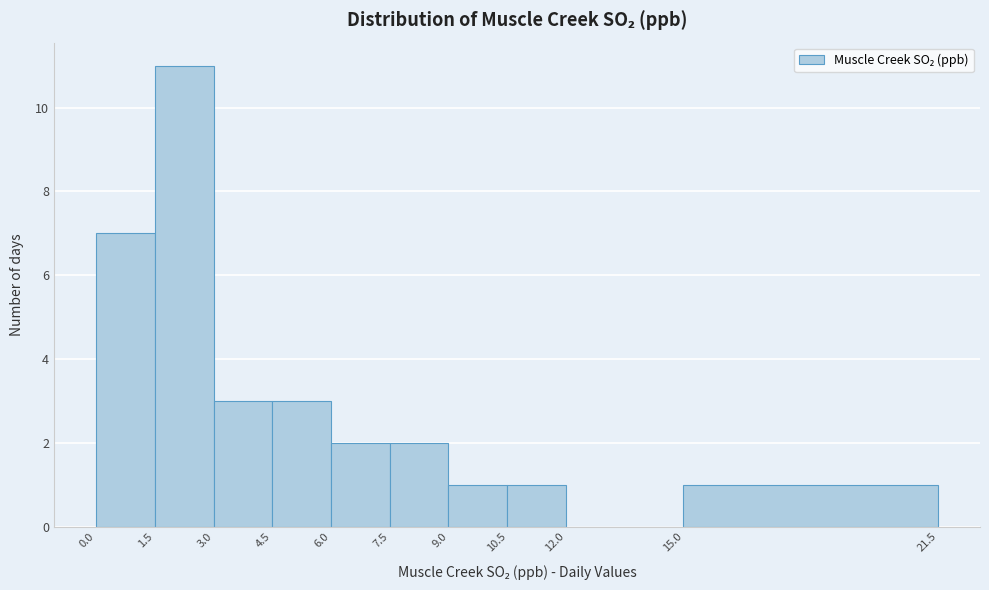

Reading left to right, list every bar in this chart as the range it spans on the x-axis followed by its height. The values are not printed on the chart, so give them approximately, as read against the axis.

0.0 to 1.5: 7
1.5 to 3.0: 11
3.0 to 4.5: 3
4.5 to 6.0: 3
6.0 to 7.5: 2
7.5 to 9.0: 2
9.0 to 10.5: 1
10.5 to 12.0: 1
12.0 to 15.0: 0
15.0 to 21.5: 1